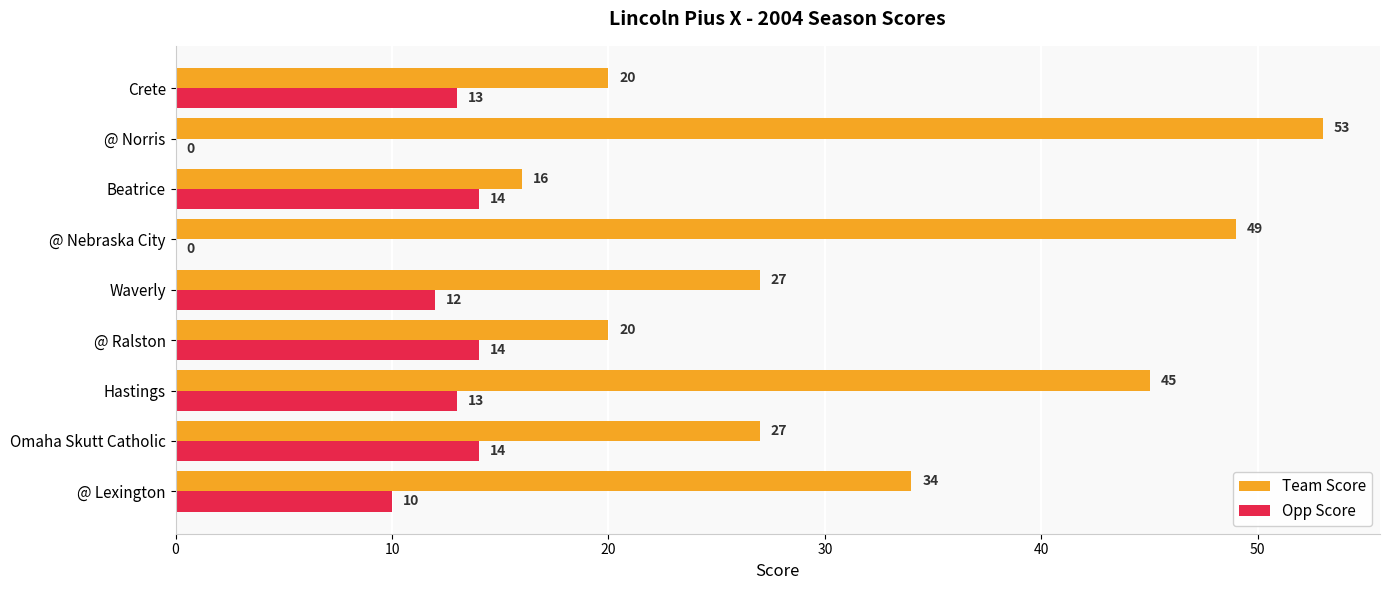

What is the sum of all Opp Score values?

90